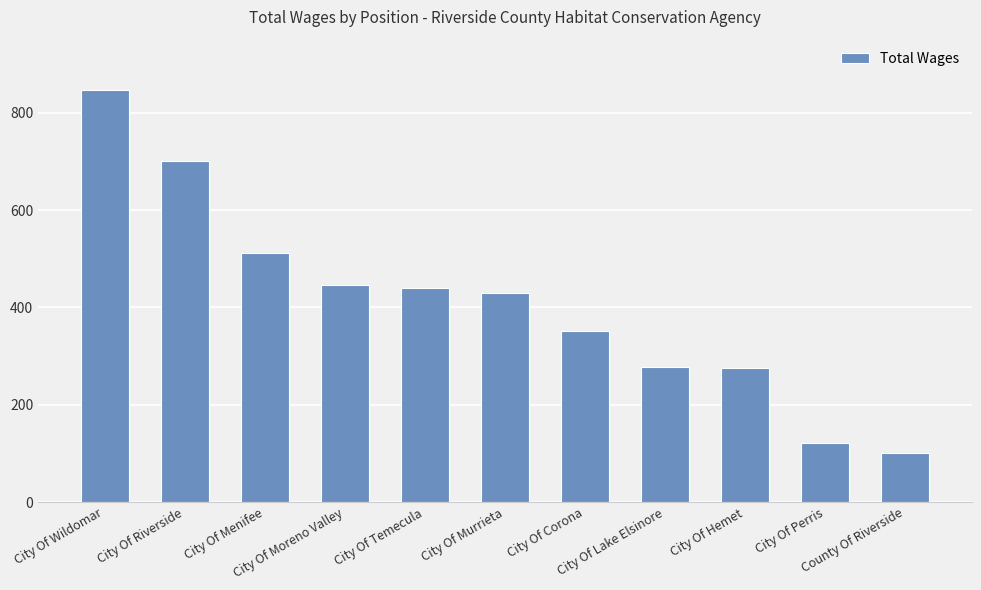

What position from the left is City Of Wildomar?

1